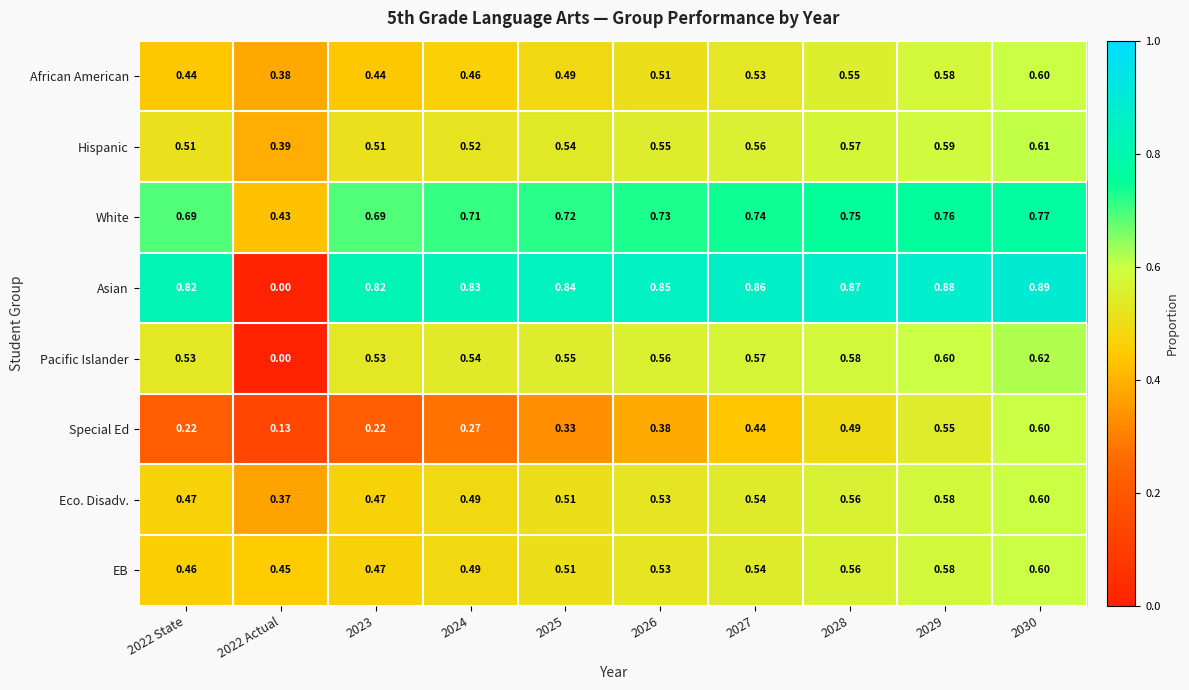

Between 2022 Actual and 2024, which series saw the biggest shift?

Asian